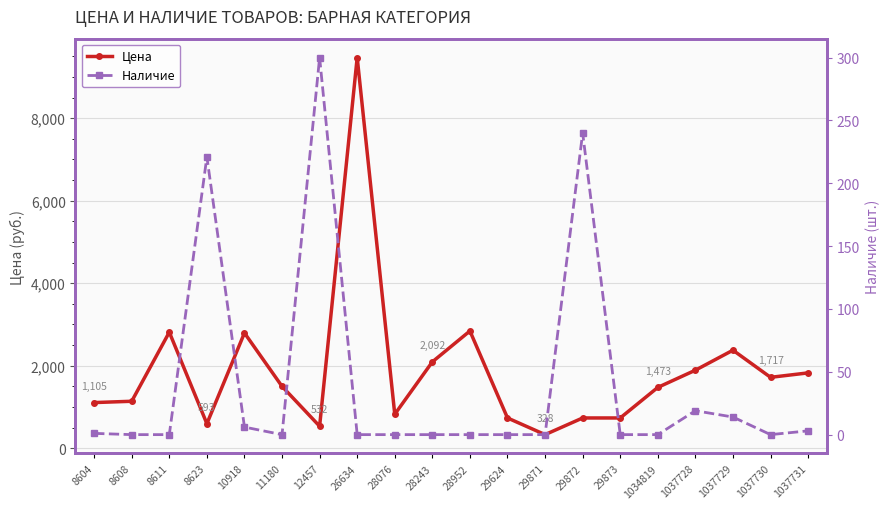

The value of Наличие at 29624 is 158. True or false?

False